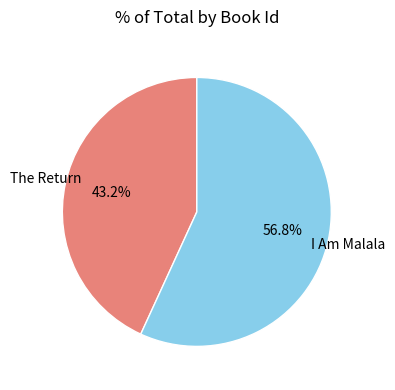

How much of the chart is everything except I Am Malala?

43.2%